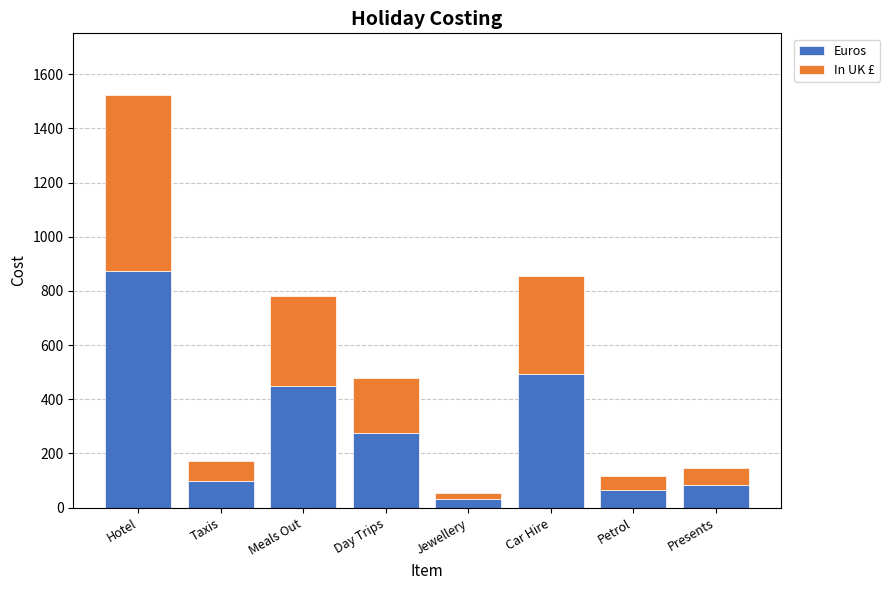

What is the difference between the second highest and minimum values in the Euros series?

460.0